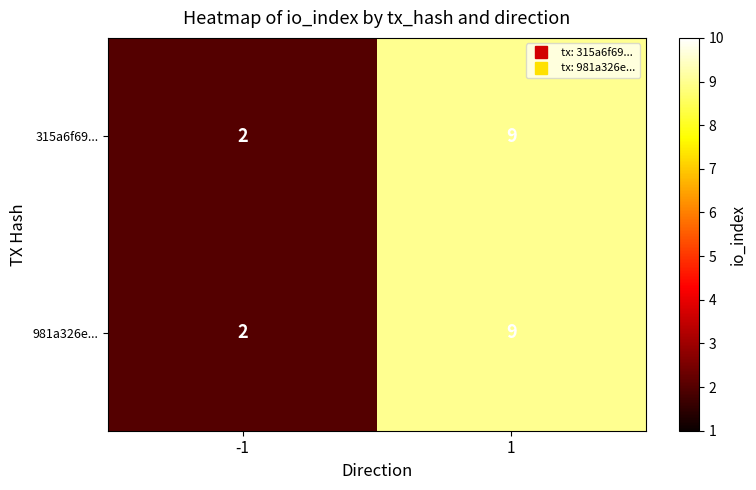

Read the 315a6f69... value at 1.

9